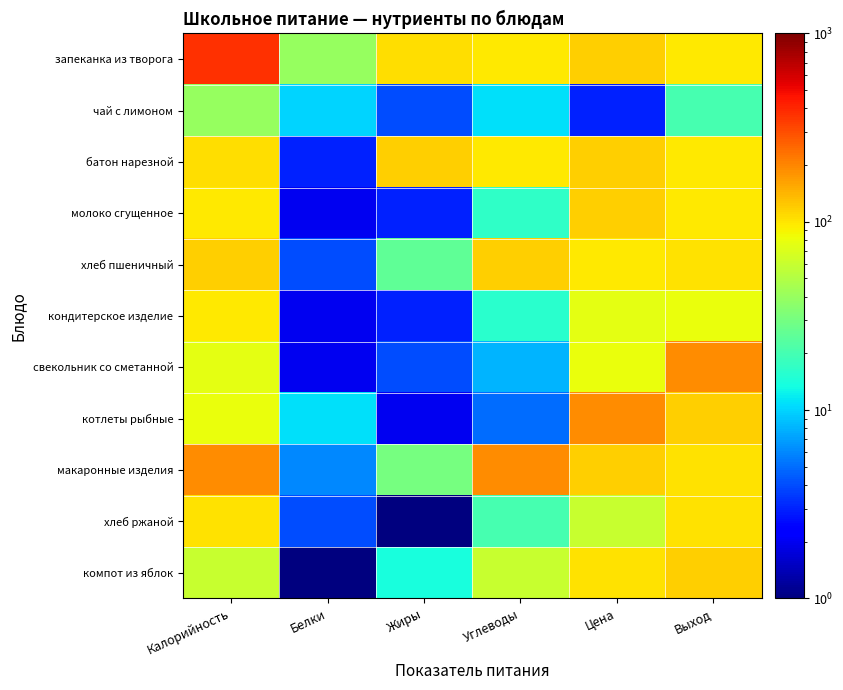

At how many categories does at least one series exceed 323?

1